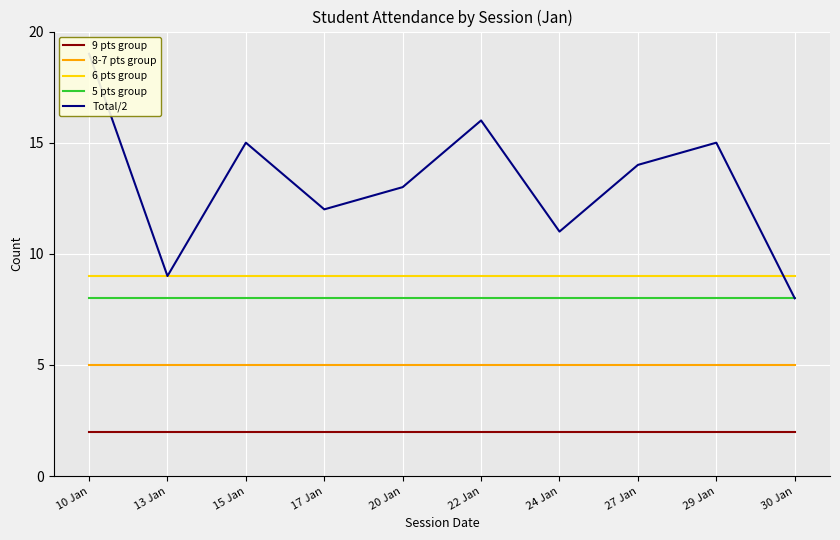

What is the label of the 3rd point from the right?

27 Jan